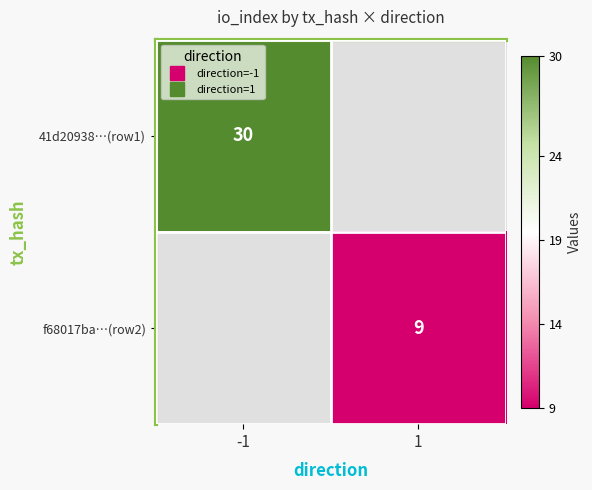

At how many categories does at least one series exceed 14?

1